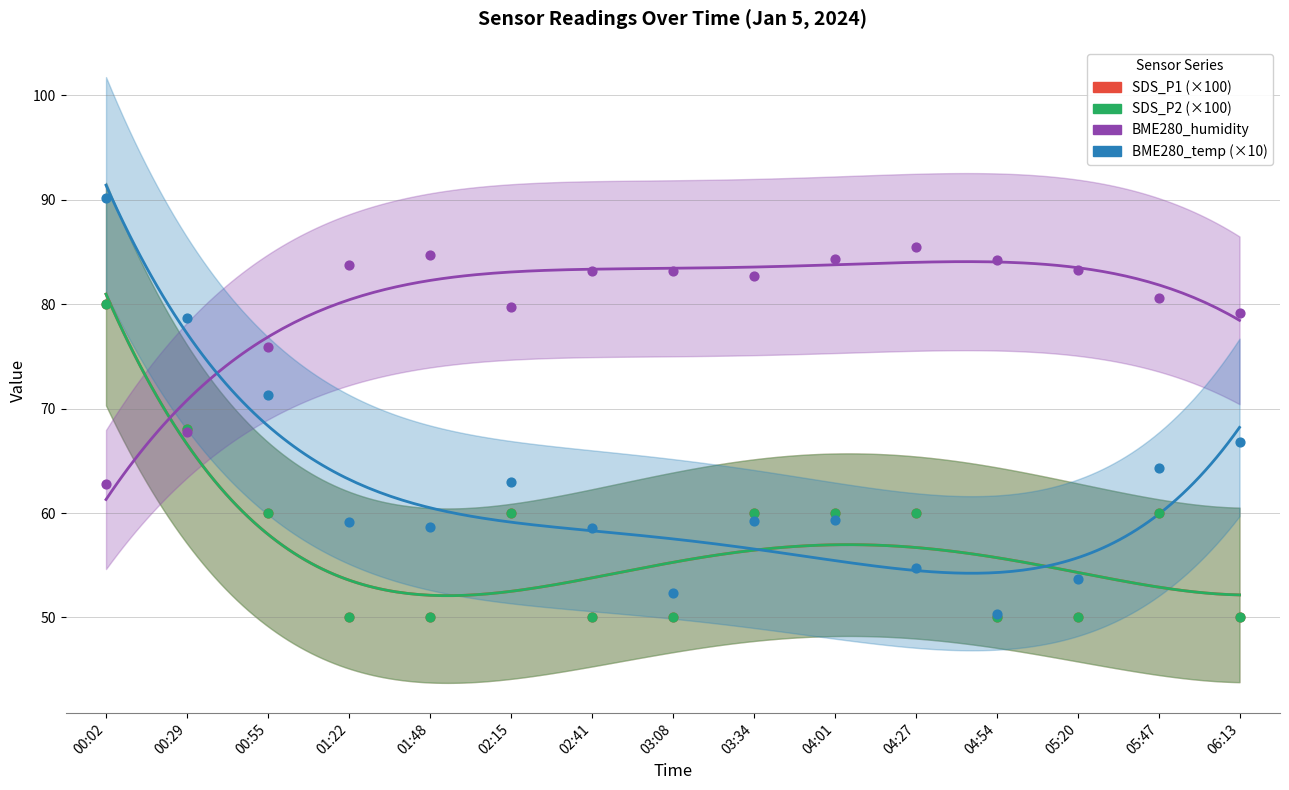

What is the total value across all series at 03:34?

261.9